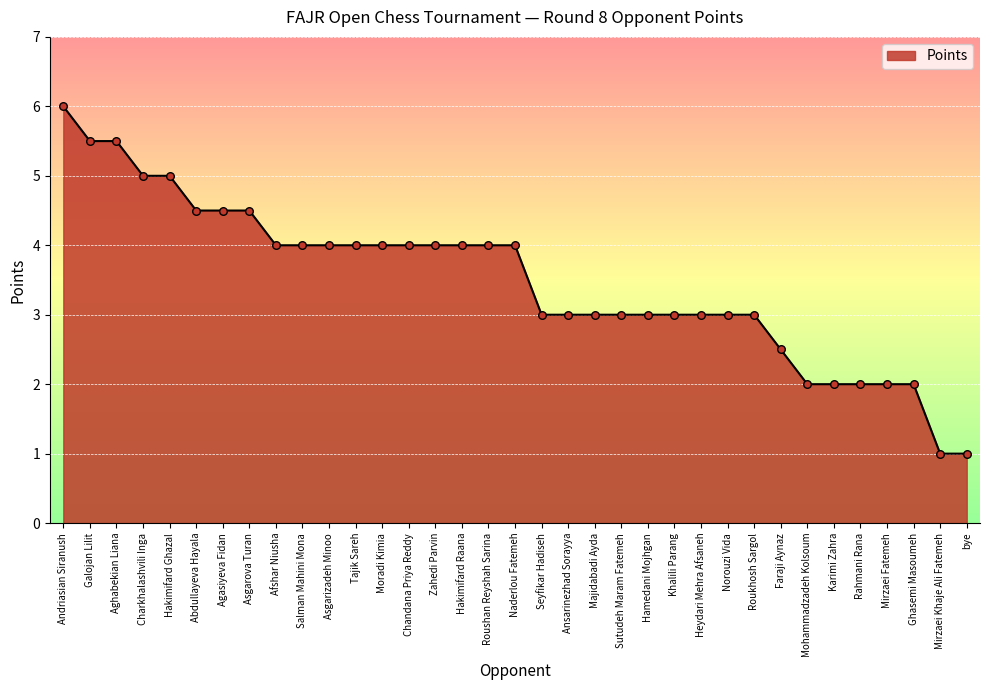

What is the change in value from Hakimifard Ghazal to Mohammadzadeh Kolsoum?

-3.0